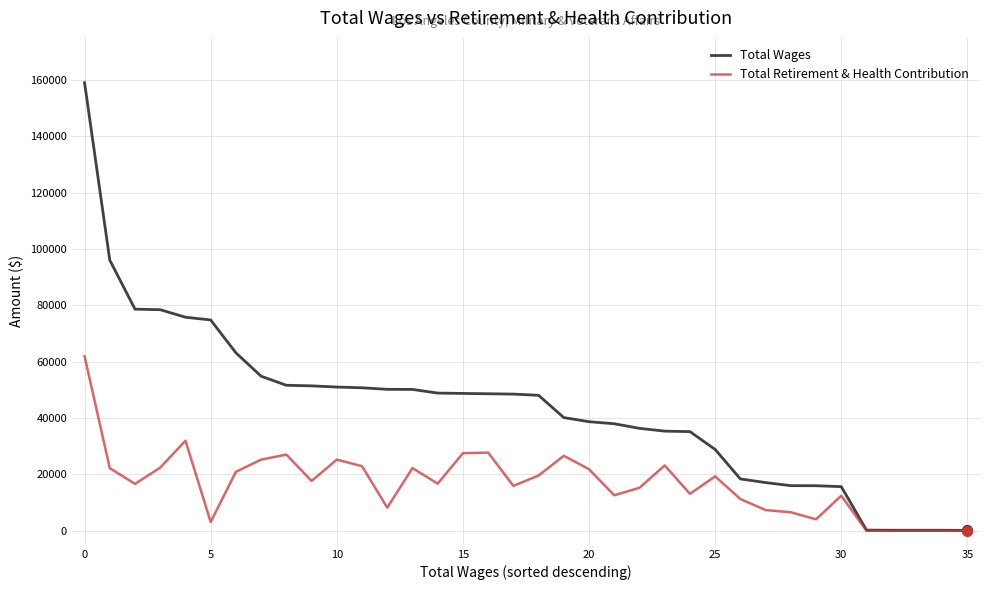

List the series in order of their peak value, highest first.

Total Wages, Total Retirement & Health Contribution